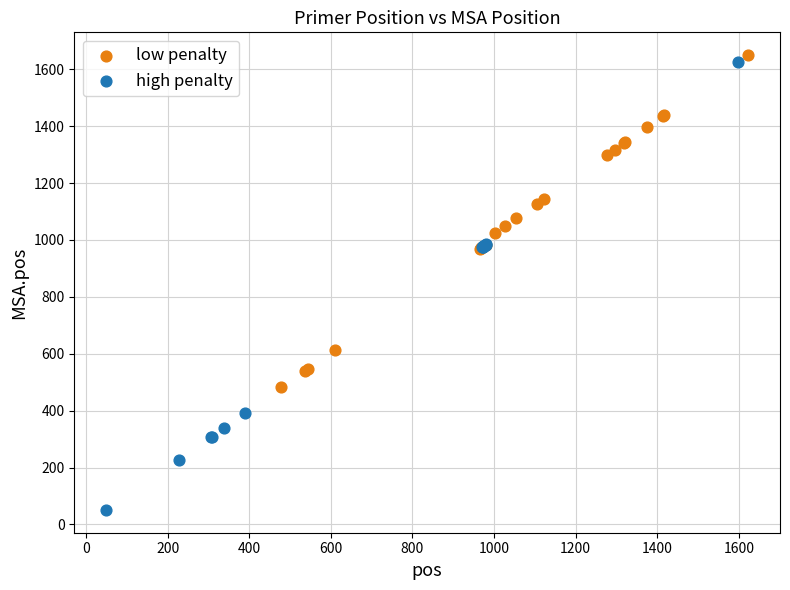

Which series has the widest spread of Y values?

high penalty